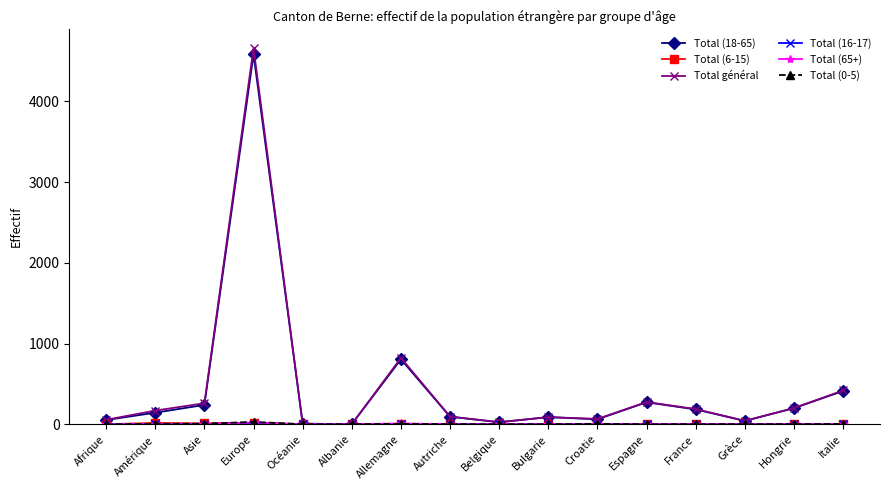

What is the total value across all series at Autriche?

190